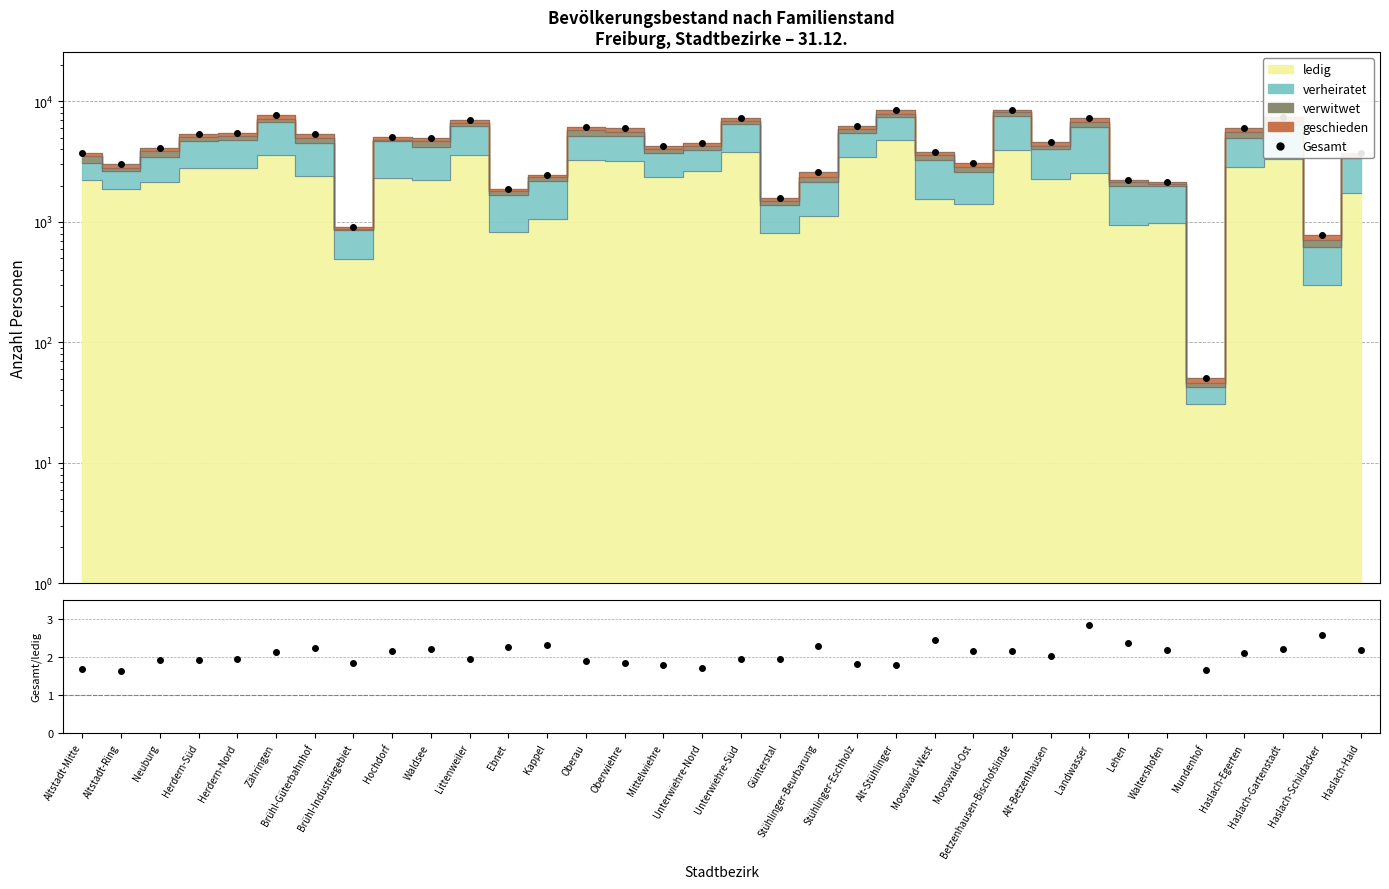

Rank the categories by Gesamt/ledig value from lowest to highest.

Altstadt-Ring, Mundenhof, Altstadt-Mitte, Unterwiehre-Nord, Alt-Stühlinger, Mittelwiehre, Stühlinger-Eschholz, Brühl-Industriegebiet, Oberwiehre, Oberau, Herdern-Süd, Neuburg, Günterstal, Unterwiehre-Süd, Littenweiler, Herdern-Nord, Alt-Betzenhausen, Haslach-Egerten, Zähringen, Betzenhausen-Bischofslinde, Mooswald-Ost, Hochdorf, Waltershofen, Haslach-Haid, Haslach-Gartenstadt, Waldsee, Brühl-Güterbahnhof, Ebnet, Stühlinger-Beurbarung, Kappel, Lehen, Mooswald-West, Haslach-Schildacker, Landwasser